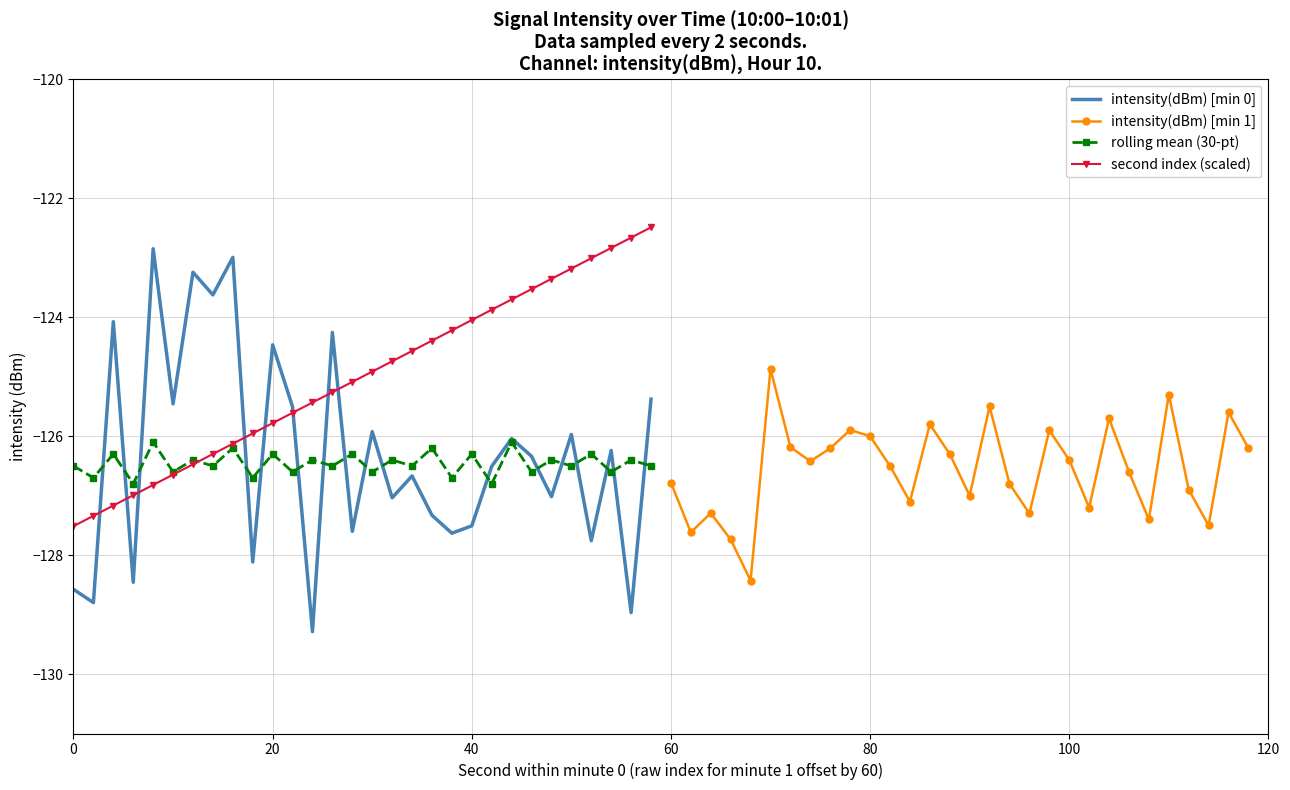

At how many categories does at least one series exceed -123?

5